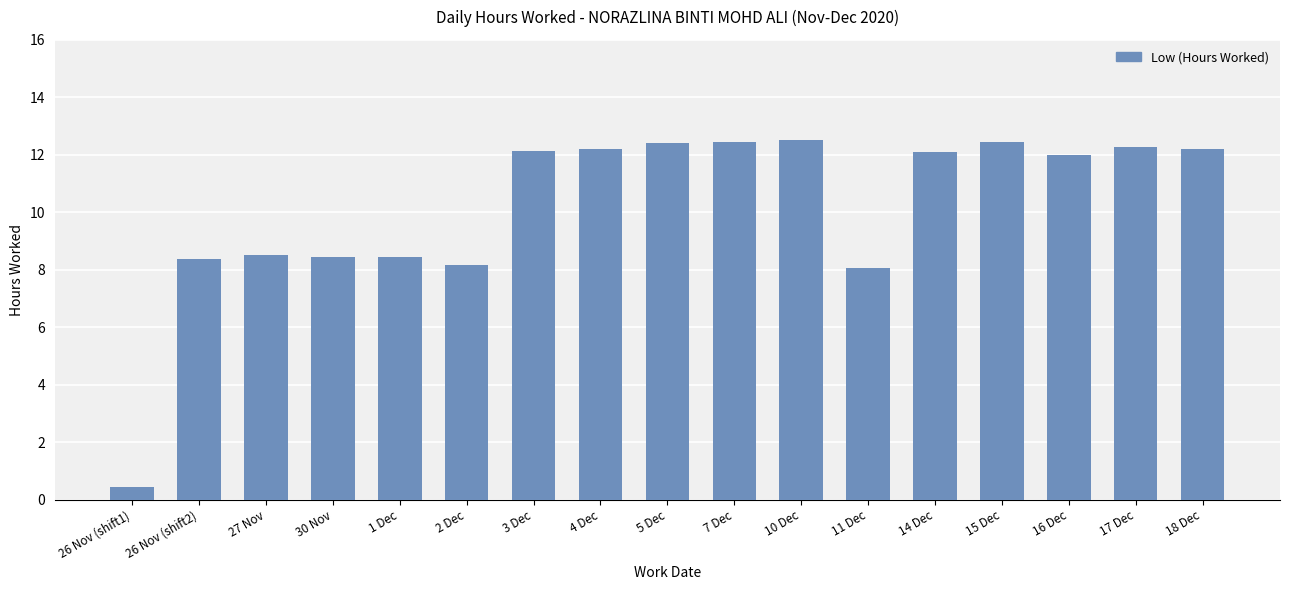

Which has a higher value, 1 Dec or 26 Nov (shift1)?

1 Dec